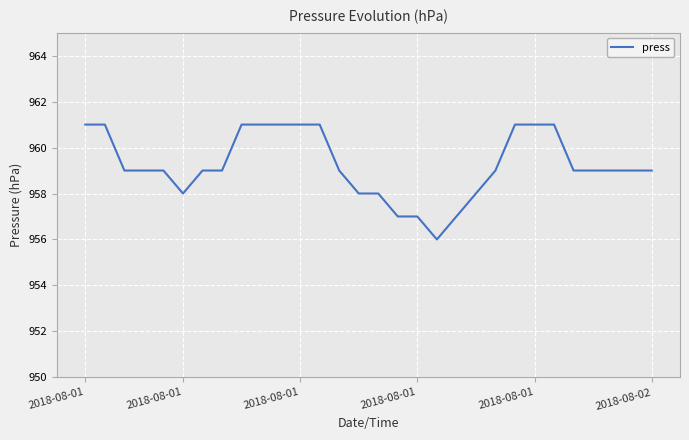

What is the minimum value shown in the chart?

956